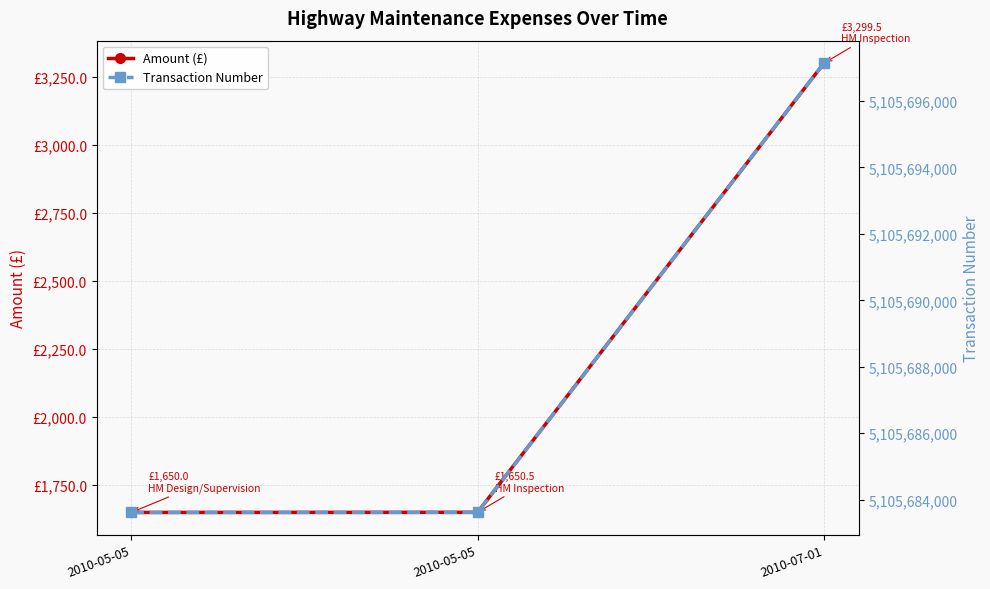

Between 2010-05-05 and 2010-05-05, which series saw the biggest shift?

Amount (£)